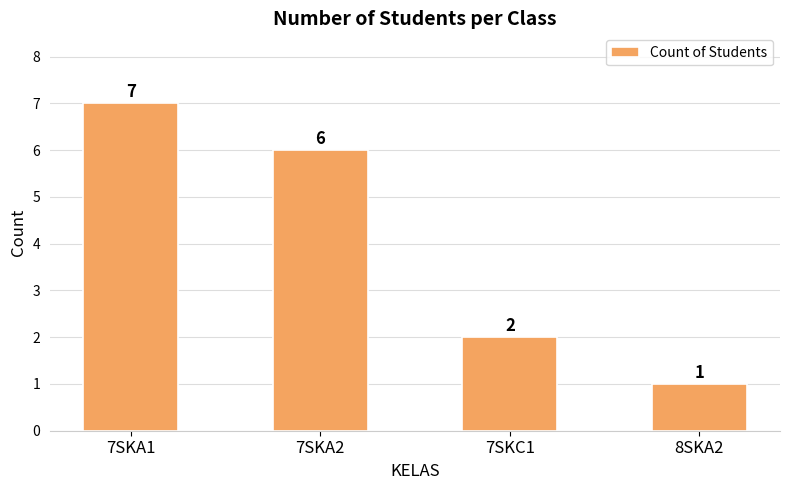

Which category has the lowest value across all series?

8SKA2